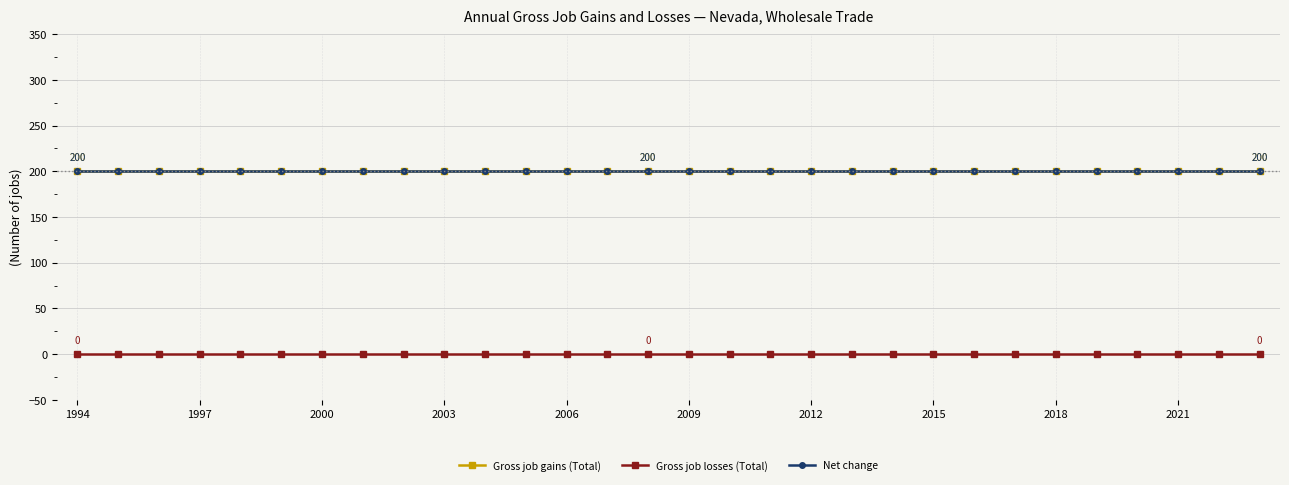

Does the chart have visible grid lines?

Yes